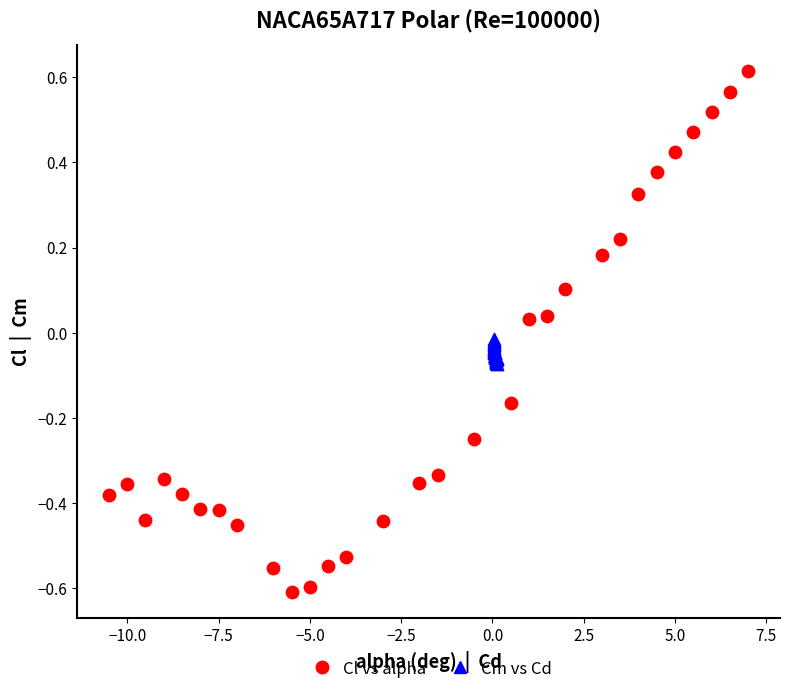

Which series reaches the maximum Y coordinate?

Cl vs alpha